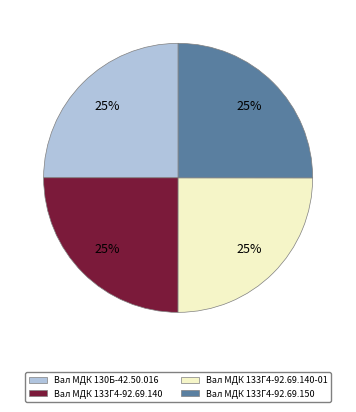

Does any single category account for the majority?

No